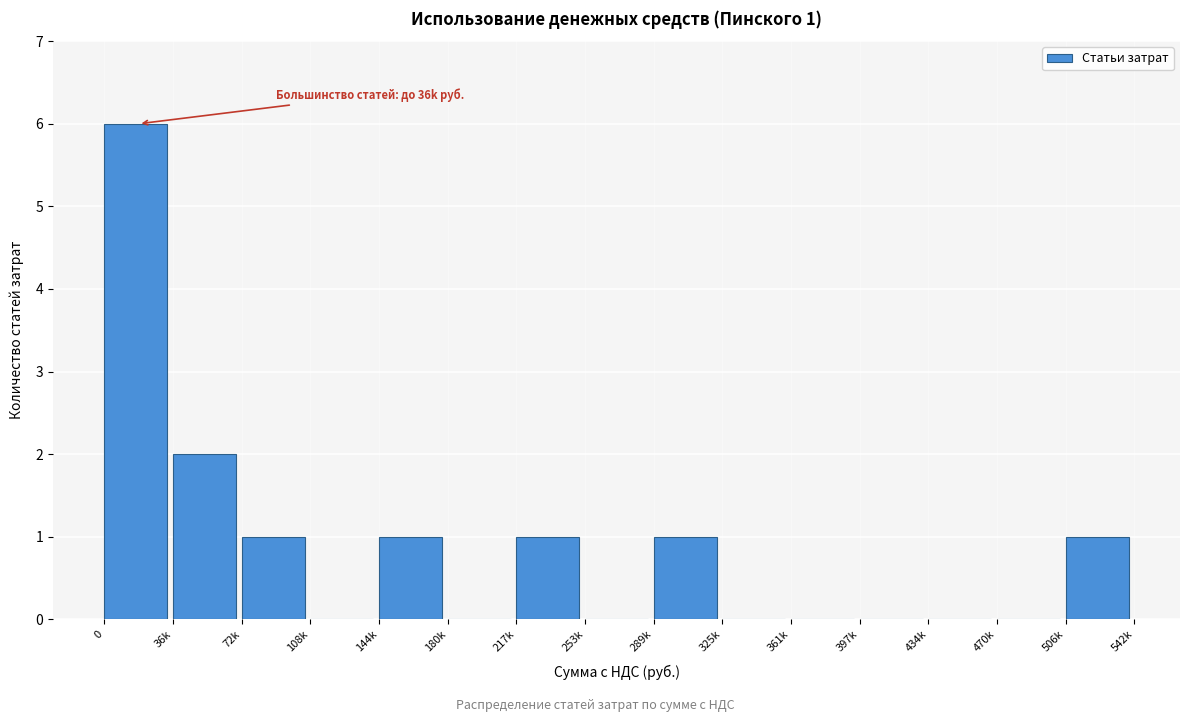

Reading right to left, extract all data points from this chart.

506k=1	470k=0	434k=0	397k=0	361k=0	325k=0	289k=1	253k=0	217k=1	180k=0	144k=1	108k=0	72k=1	36k=2	0=6